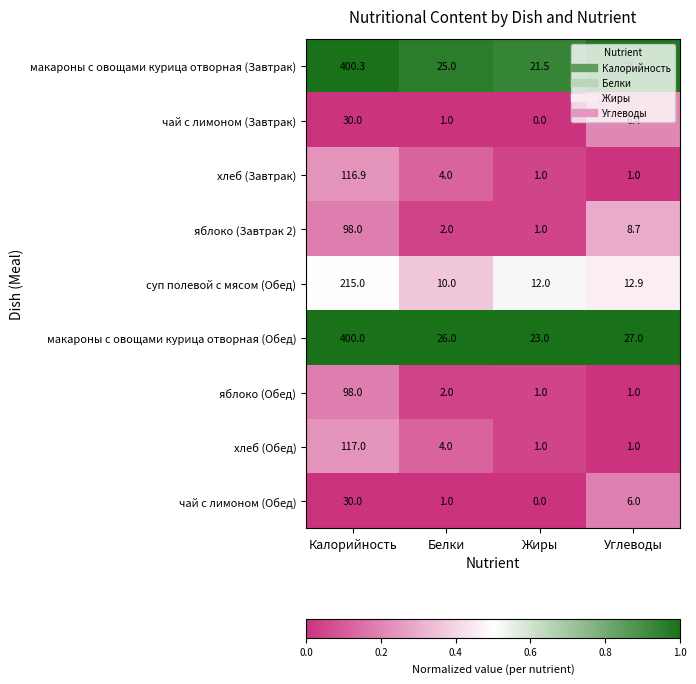

At which category does the chart reach its minimum across all series?

Жиры